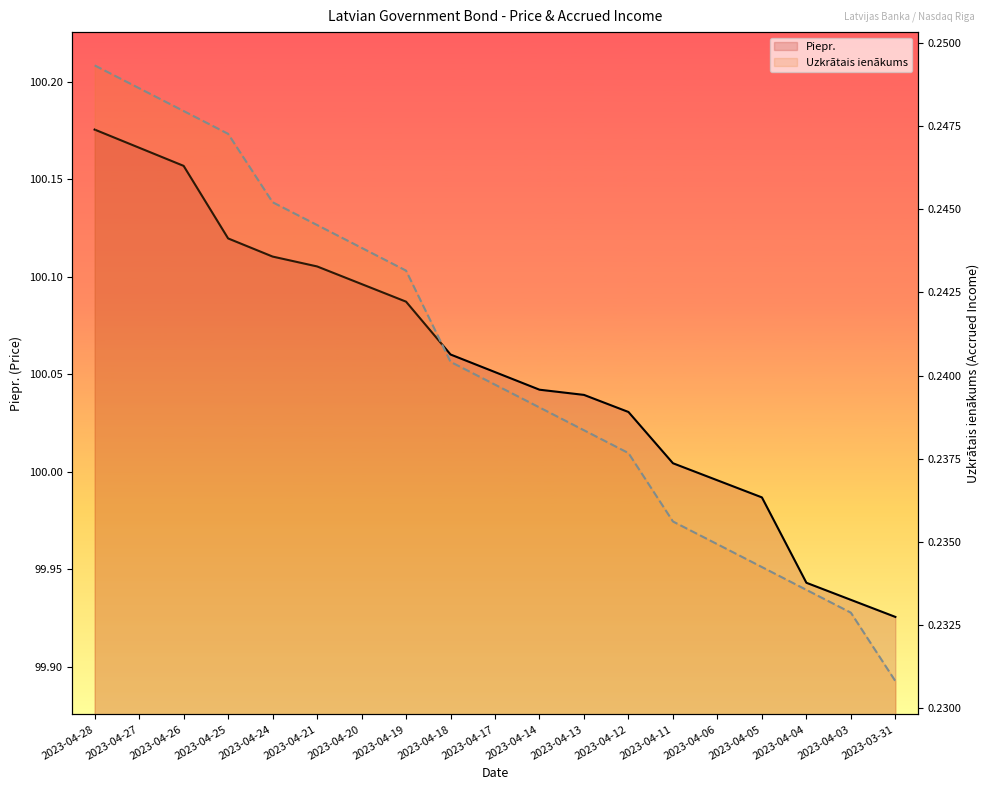

Between 2023-04-18 and 2023-04-04, which series saw the biggest shift?

Piepr.